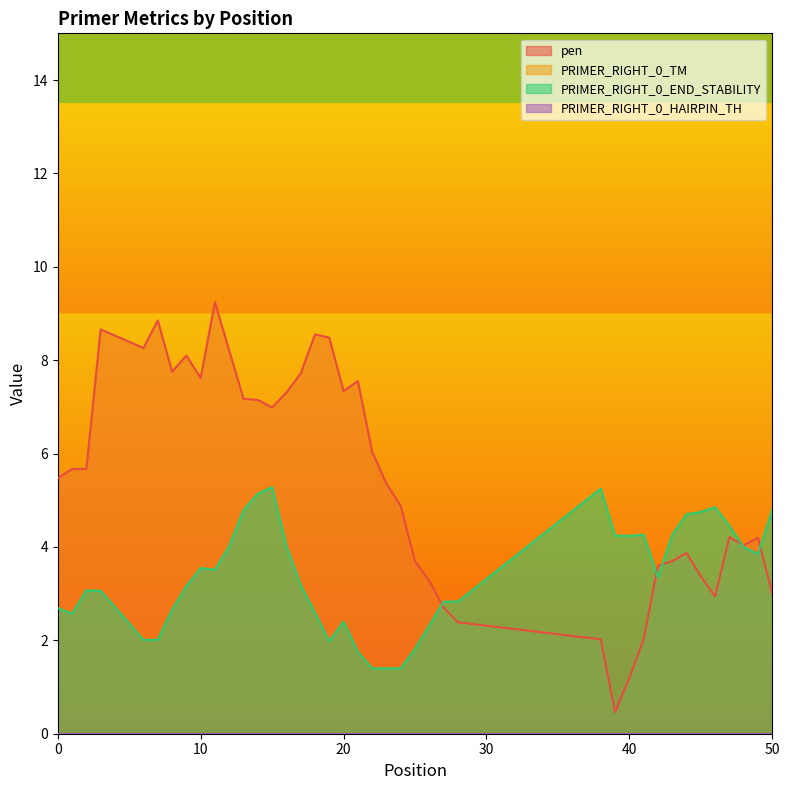

What is the lowest value of the pen series?

0.5